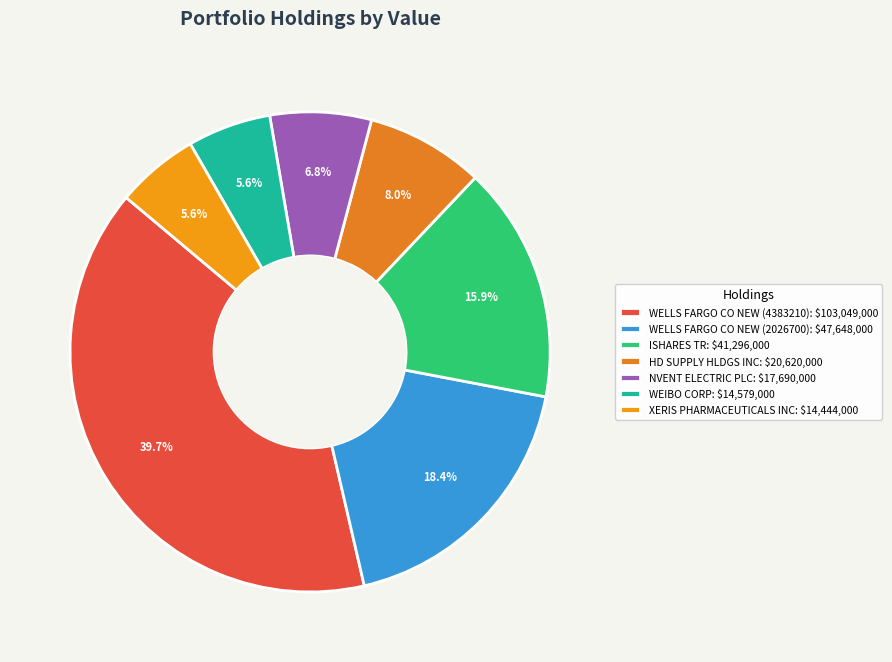

Do NVENT ELECTRIC PLC and XERIS PHARMACEUTICALS INC together represent more than half of the pie?

No